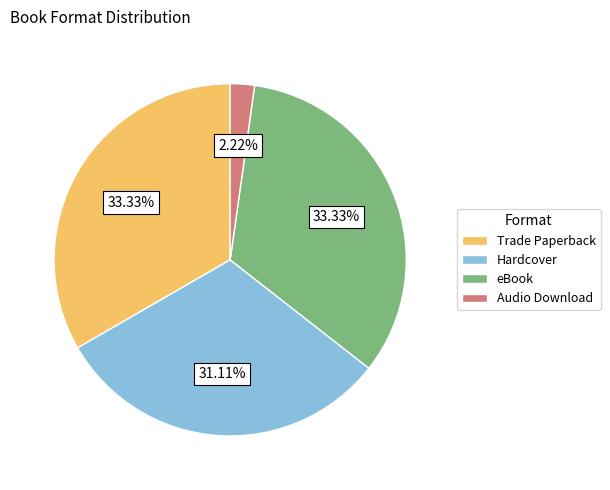

What is the smallest slice in the pie chart?

Audio Download